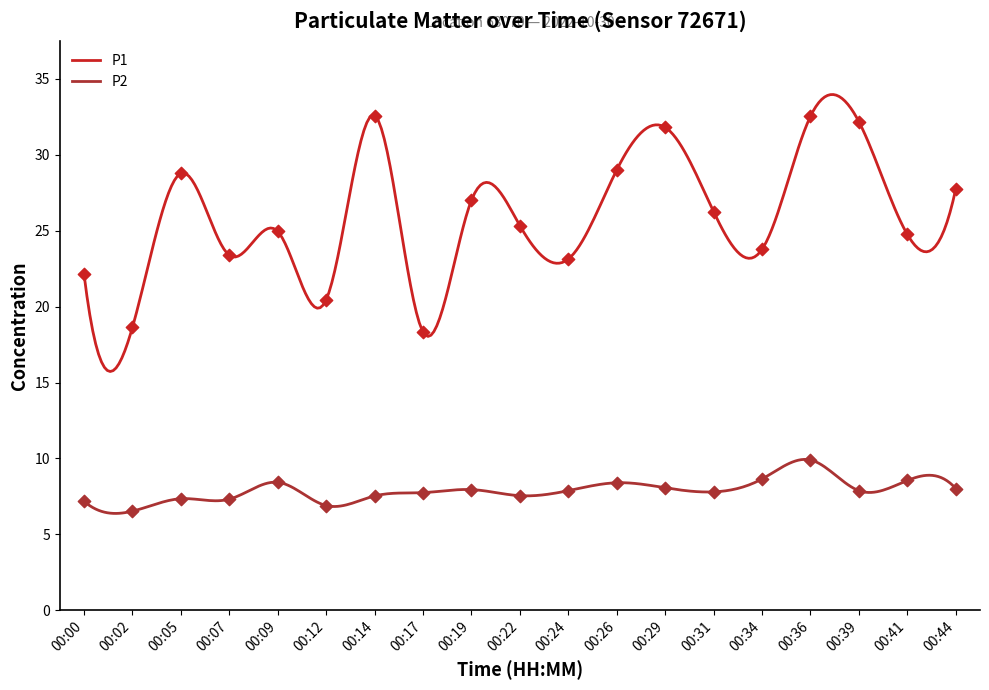

At how many categories does at least one series exceed 29?

4